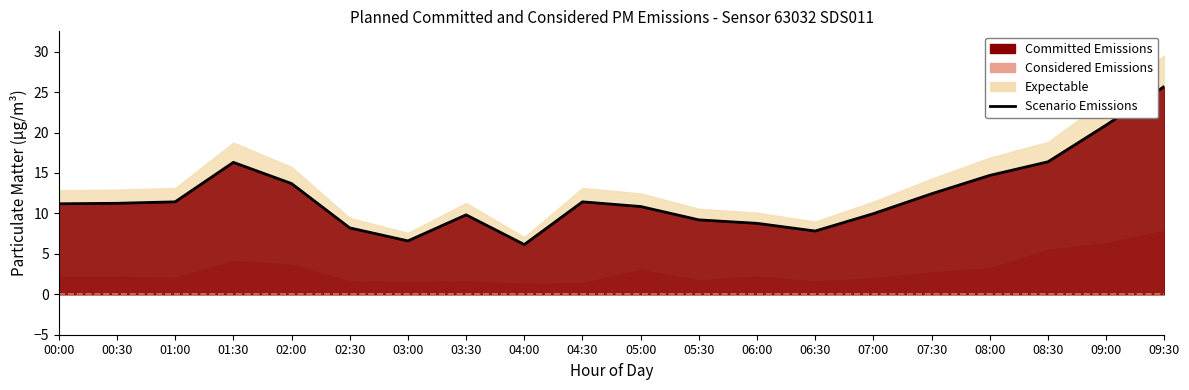

Reading left to right, what are all the values shown in this chart?

11.2	11.2	11.4	16.3	13.7	8.2	6.6	9.8	6.2	11.4	10.8	9.2	8.8	7.8	10.0	12.4	14.7	16.4	20.9	25.7